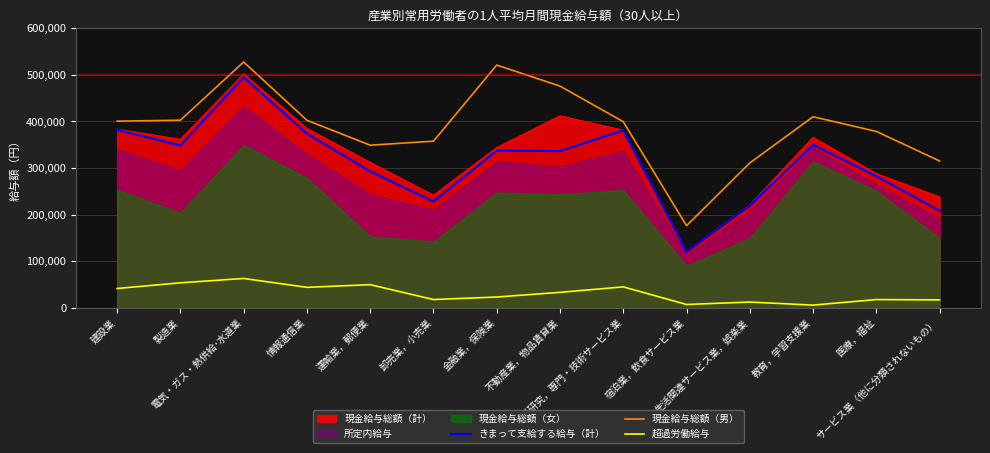

What is the minimum value for 現金給与総額（計）?

120753